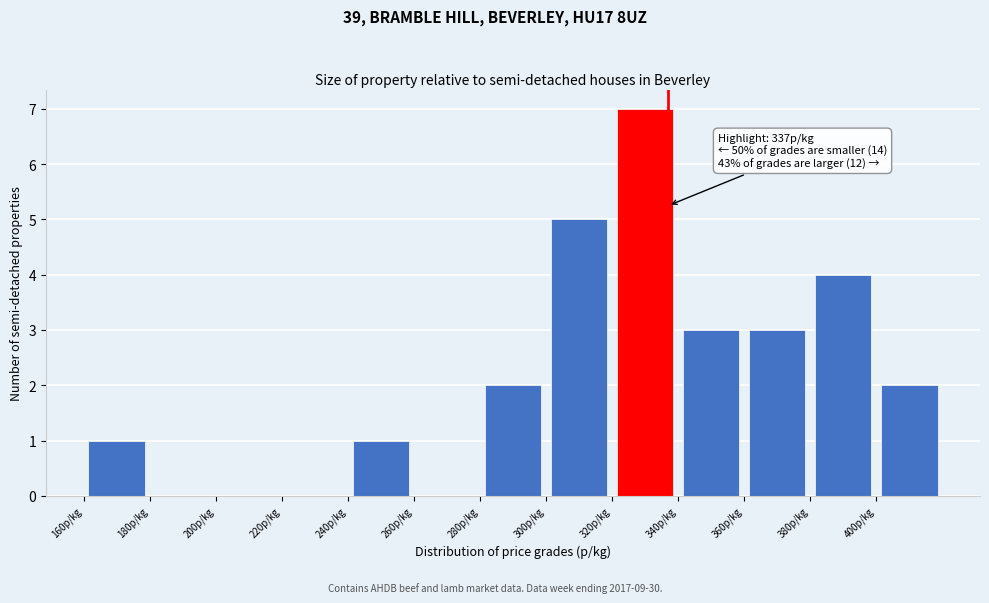

Over which range of the x-axis is the bar tallest?

320 to 340